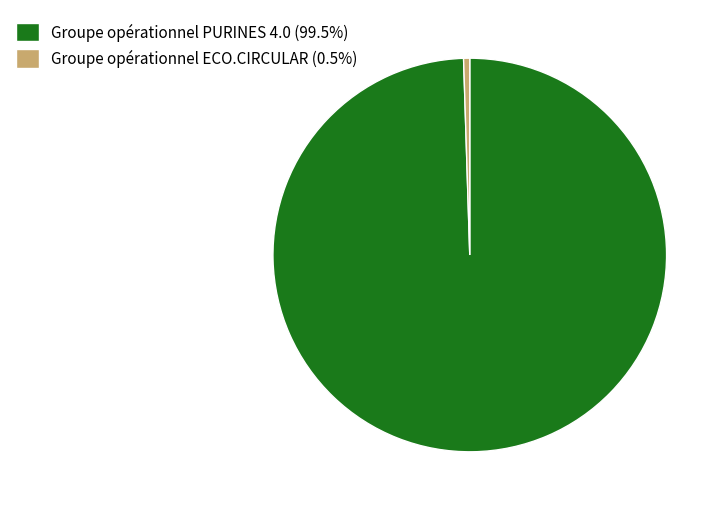

Is the sum of Groupe opérationnel ECO.CIRCULAR (0.5%) and Groupe opérationnel PURINES 4.0 (99.5%) greater than half?

Yes